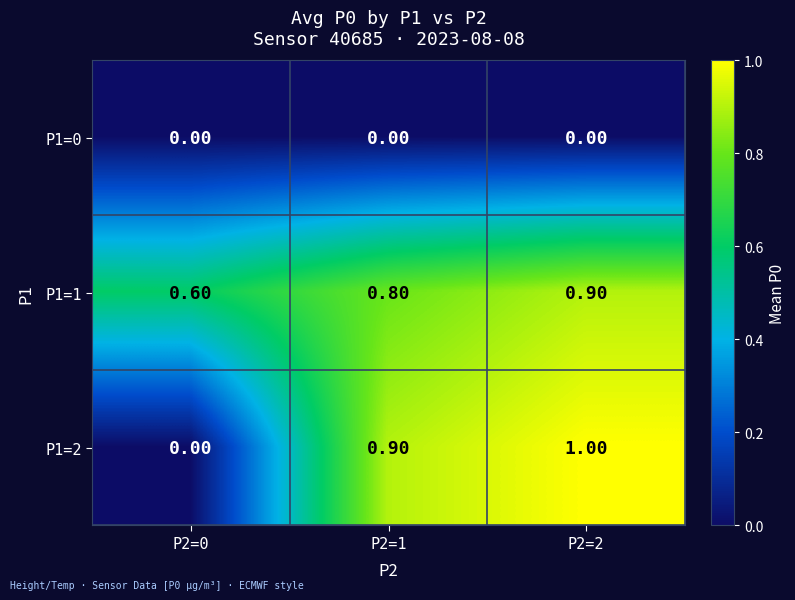

What is the sum of the P1=2 values at P2=2 and P2=0?

1.0